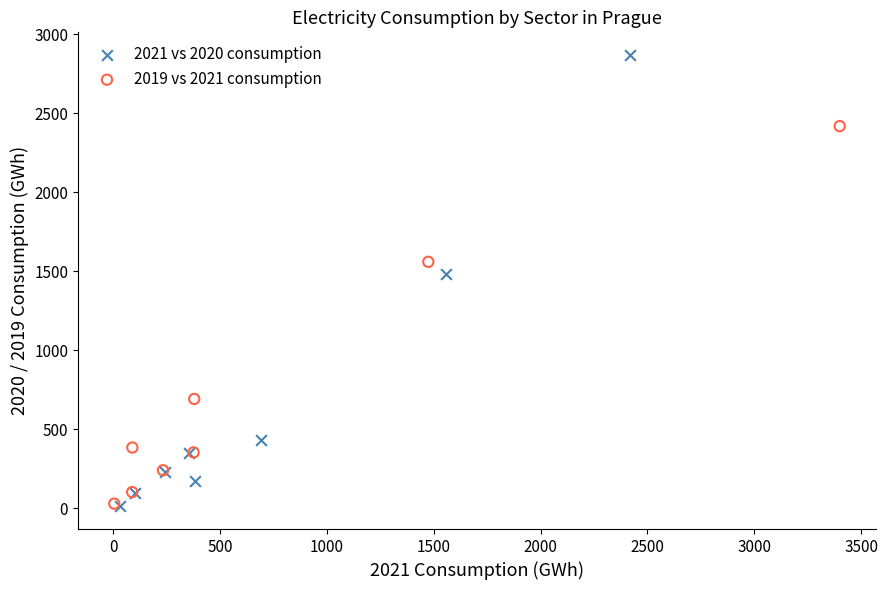

Which series reaches the maximum Y coordinate?

2021 vs 2020 consumption